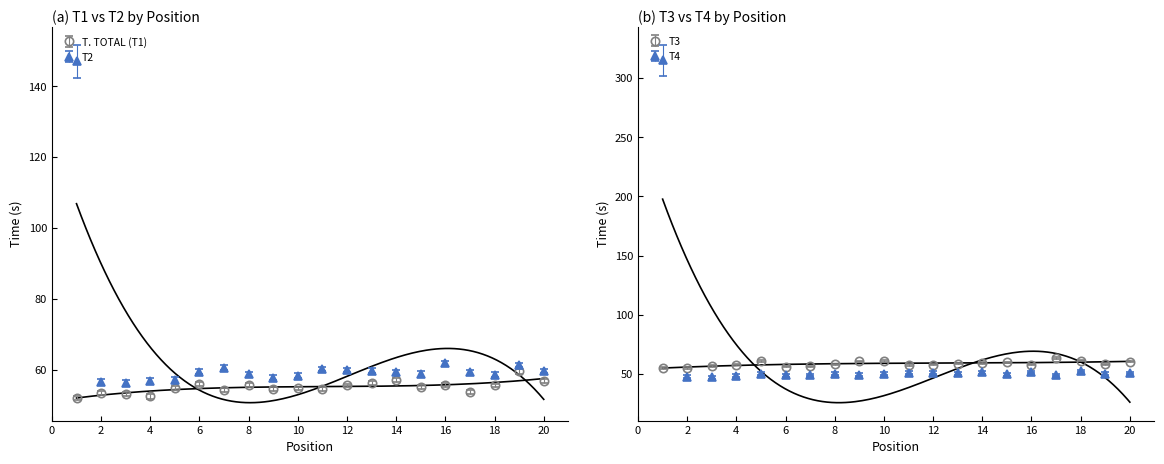

Reading left to right, list all the values displayed in this chart.

T. TOTAL (T1): 1=52.0	2=53.5	3=53.0	4=52.4	5=54.7	6=56.0	7=54.1	8=55.7	9=54.6	10=54.7	11=54.5	12=55.5	13=56.1	14=57.1	15=55.0	16=55.7	17=53.6	18=55.5	19=59.5	20=56.7
T2: 1=147.0	2=56.5	3=56.2	4=56.8	5=57.0	6=59.4	7=60.6	8=58.7	9=57.7	10=58.3	11=60.2	12=59.8	13=59.6	14=59.2	15=58.8	16=61.7	17=59.3	18=58.5	19=61.2	20=59.6
T3: 1=55.0	2=54.8	3=56.8	4=57.8	5=61.1	6=56.4	7=56.5	8=58.1	9=60.8	10=61.0	11=57.7	12=57.9	13=58.7	14=59.3	15=59.8	16=57.9	17=63.5	18=61.4	19=58.2	20=60.6
T4: 1=315.0	2=47.9	3=47.3	4=48.7	5=50.2	6=48.8	7=49.2	8=50.3	9=49.4	10=50.4	11=51.2	12=51.2	13=50.7	14=51.5	15=49.6	16=51.9	17=49.2	18=52.8	19=50.4	20=51.0